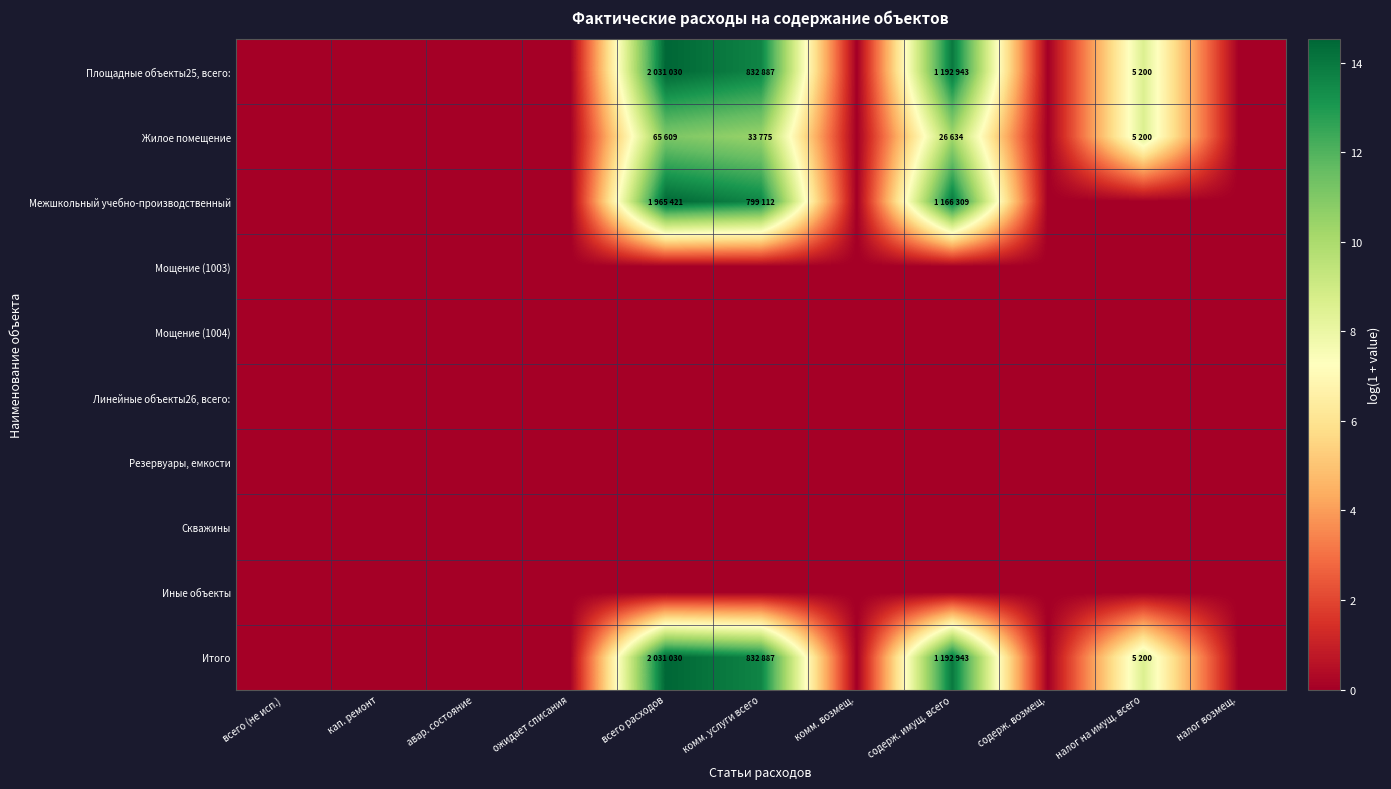

At комм. услуги всего, list the series in order from largest to smallest.

Площадные объекты25, всего:, Итого, Межшкольный учебно-производственный, Жилое помещение, Мощение (1003), Мощение (1004), Линейные объекты26, всего:, Резервуары, емкости, Скважины, Иные объекты